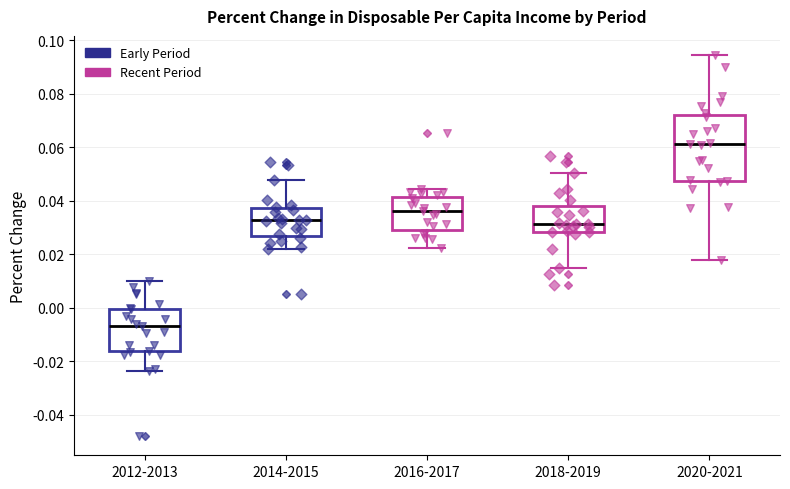

Reading left to right, read every box against the y-axis: the position of its median line, the range the box covers, and the ends of its whiskers. The values are not printed on the chart, so give them approximately, as read against the axis.

2012-2013: median -0.006, box -0.016 to 0.000, whiskers -0.024 to 0.010
2014-2015: median 0.032, box 0.026 to 0.038, whiskers 0.022 to 0.048
2016-2017: median 0.036, box 0.030 to 0.042, whiskers 0.022 to 0.044
2018-2019: median 0.032, box 0.028 to 0.038, whiskers 0.014 to 0.050
2020-2021: median 0.062, box 0.048 to 0.072, whiskers 0.018 to 0.094